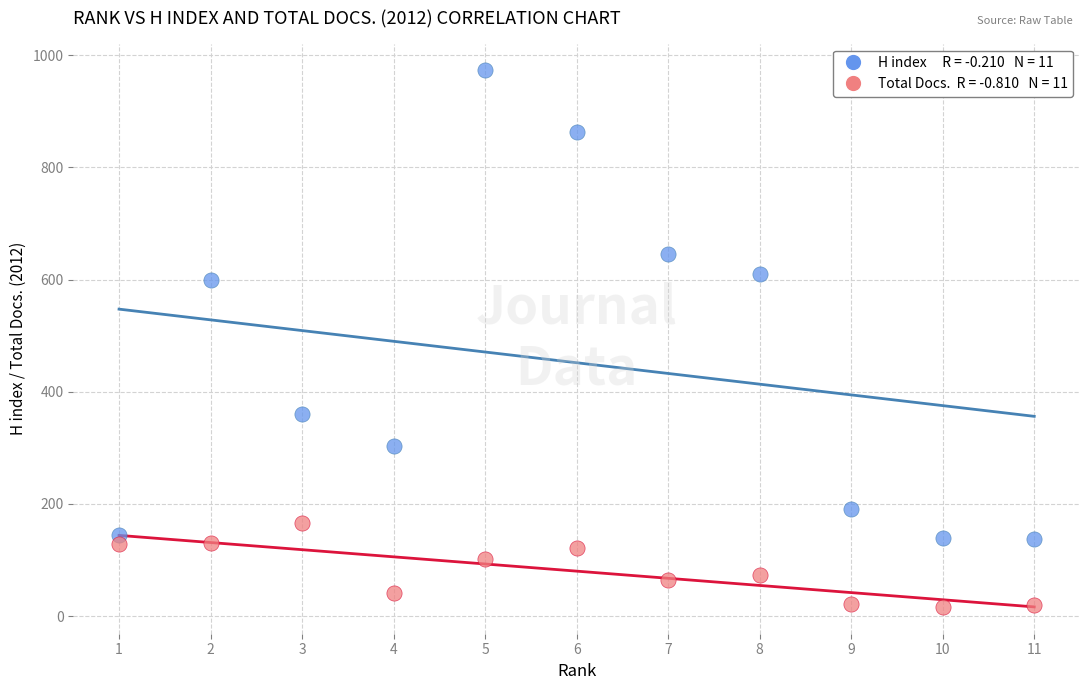

Across all data points, what is the range of X values (max minus min)?

10